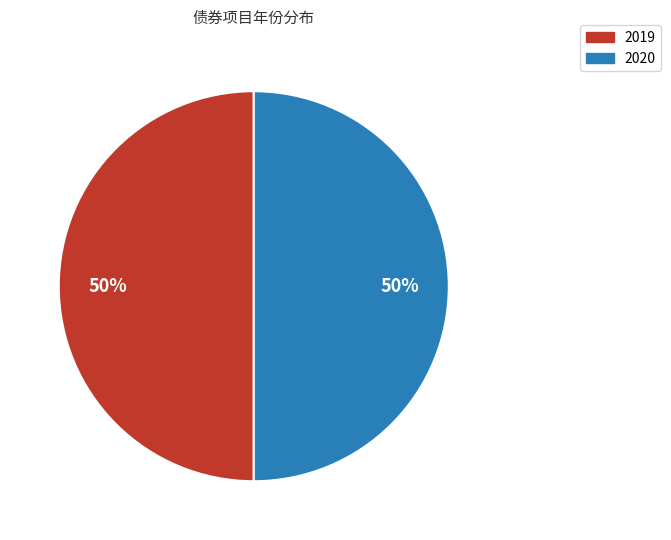

To the nearest percent, what is the average slice percentage?

50%